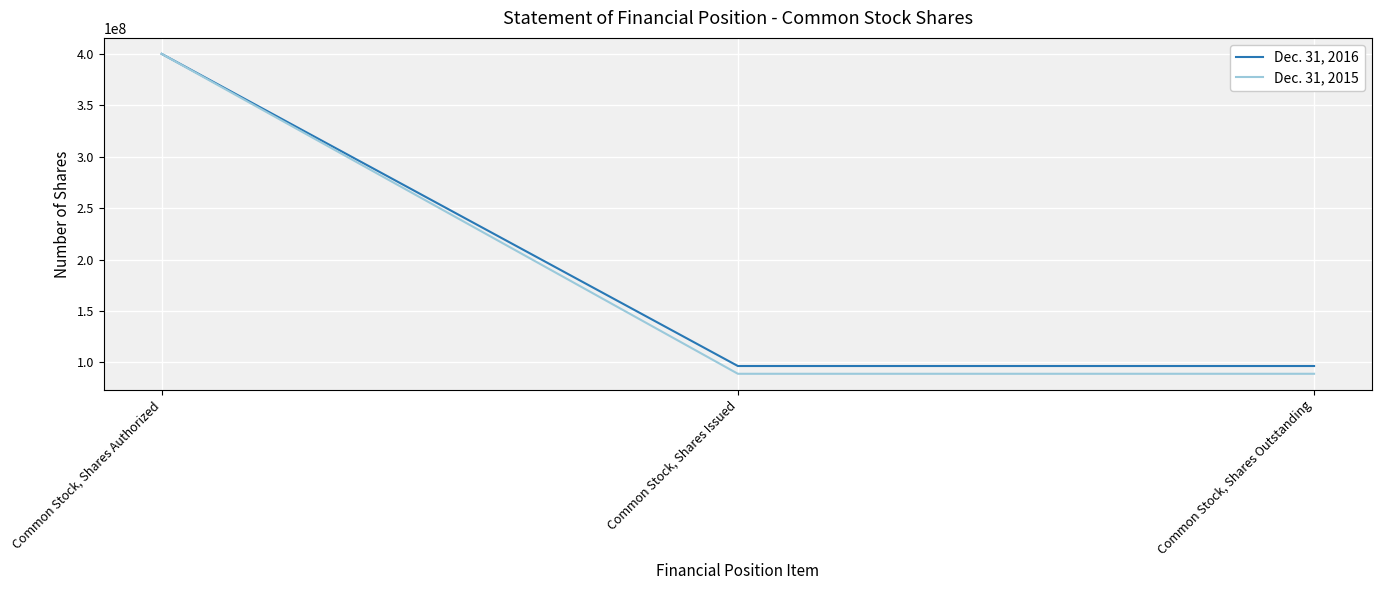

What is the minimum value for Dec. 31, 2015?

88882718